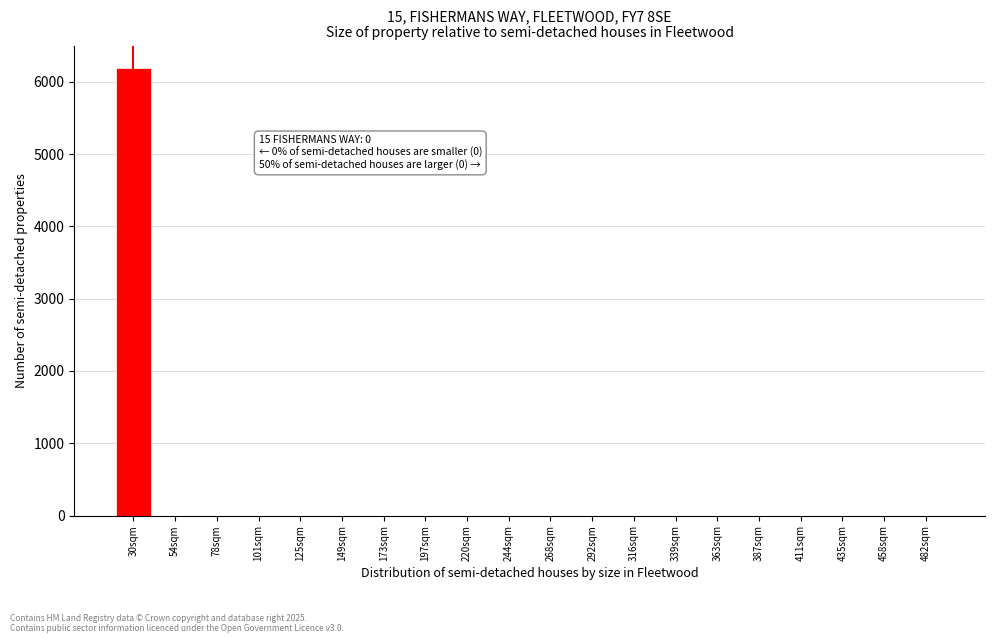

Reading right to left, what are all the values shown in this chart?

482sqm=0	458sqm=0	435sqm=0	411sqm=0	387sqm=0	363sqm=0	339sqm=0	316sqm=0	292sqm=0	268sqm=0	244sqm=0	220sqm=0	197sqm=0	173sqm=0	149sqm=0	125sqm=0	101sqm=0	78sqm=0	54sqm=0	30sqm=6192